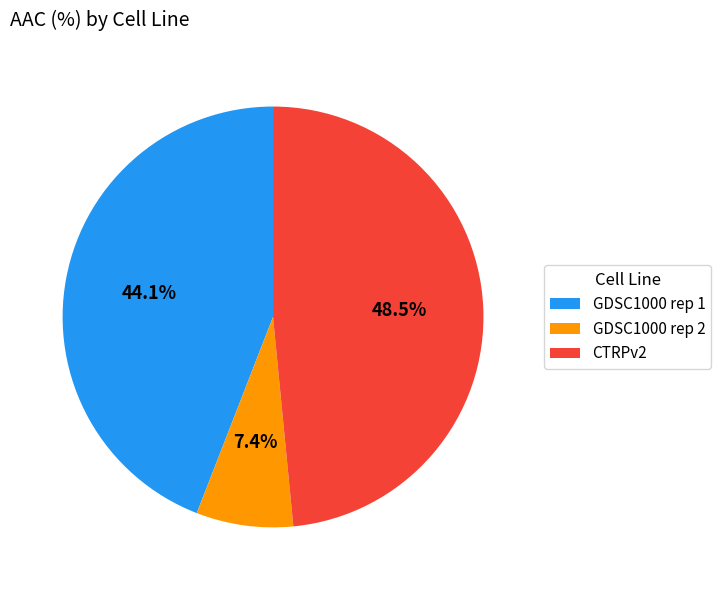

How many slices are in this pie chart?

3